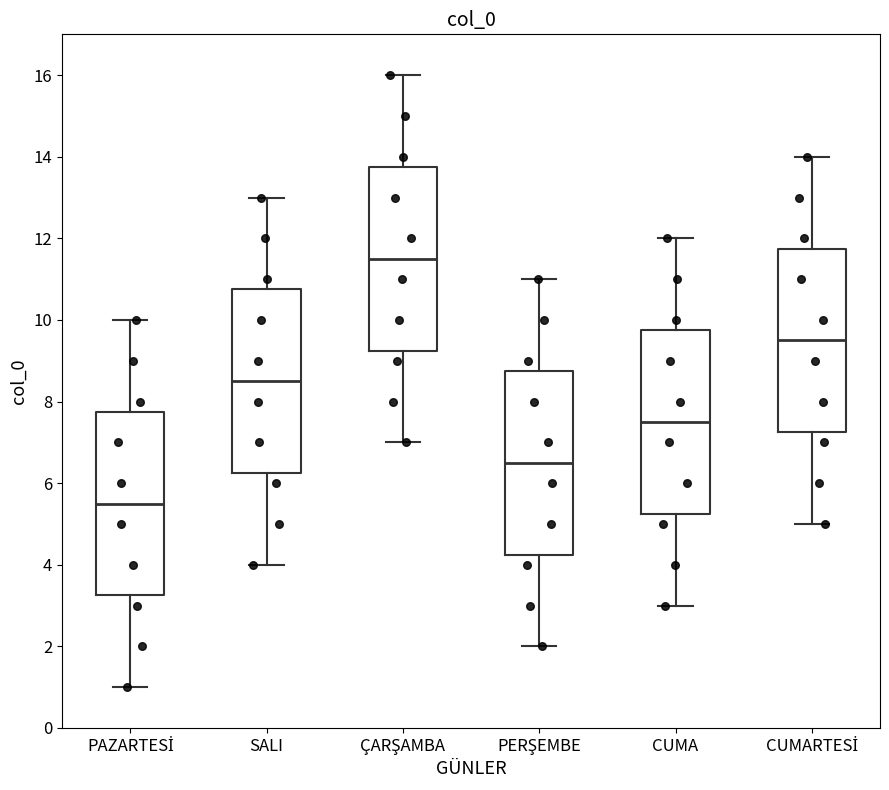

Reading left to right, read every box against the y-axis: the position of its median line, the range the box covers, and the ends of its whiskers. The values are not printed on the chart, so give them approximately, as read against the axis.

PAZARTESİ: median 5.6, box 3.2 to 7.8, whiskers 1.0 to 10.0
SALI: median 8.6, box 6.2 to 10.8, whiskers 4.0 to 13.0
ÇARŞAMBA: median 11.6, box 9.2 to 13.8, whiskers 7.0 to 16.0
PERŞEMBE: median 6.6, box 4.2 to 8.8, whiskers 2.0 to 11.0
CUMA: median 7.6, box 5.2 to 9.8, whiskers 3.0 to 12.0
CUMARTESİ: median 9.6, box 7.2 to 11.8, whiskers 5.0 to 14.0